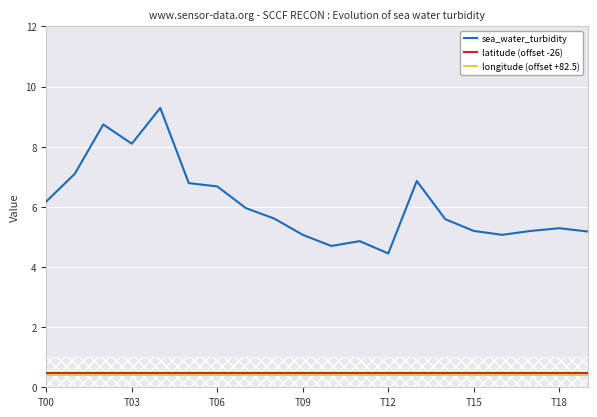

What are all the series names shown in the legend?

sea_water_turbidity, latitude (offset -26), longitude (offset +82.5)